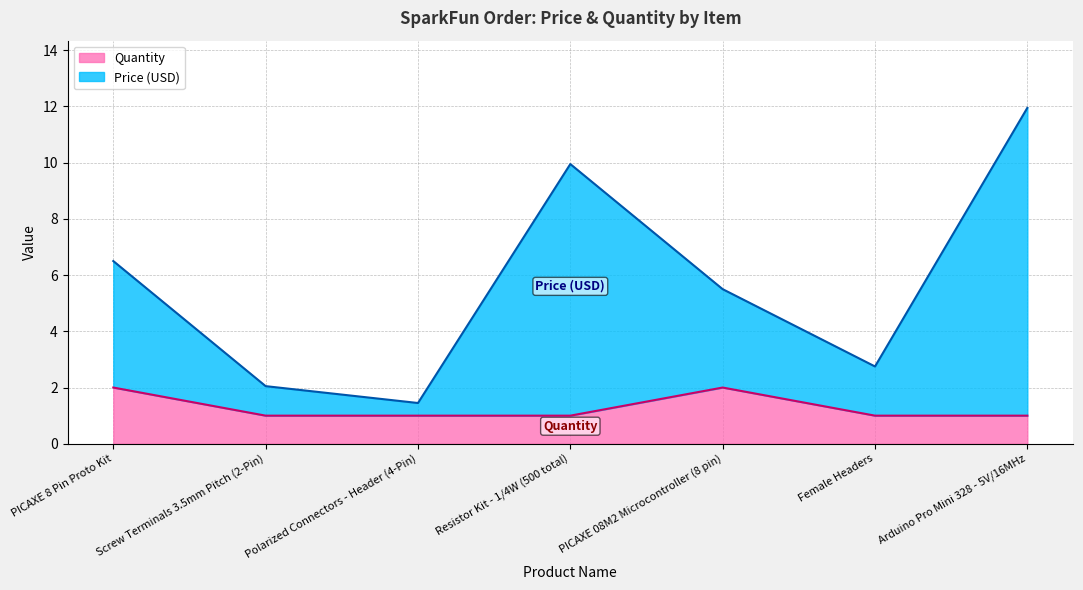

What is the label of the 4th point from the right?

Resistor Kit - 1/4W (500 total)